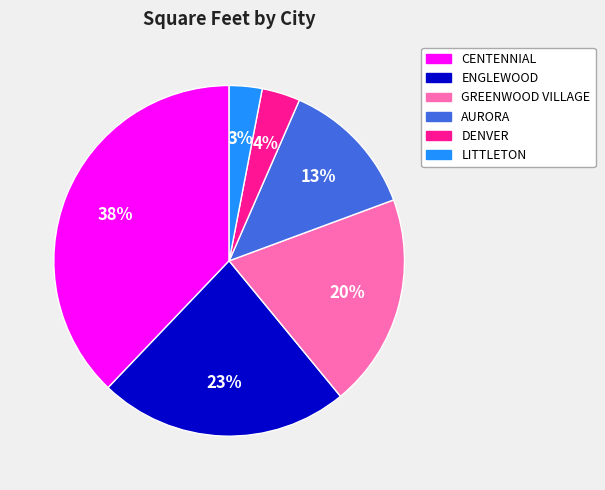

Between ENGLEWOOD and GREENWOOD VILLAGE, which is larger?

ENGLEWOOD